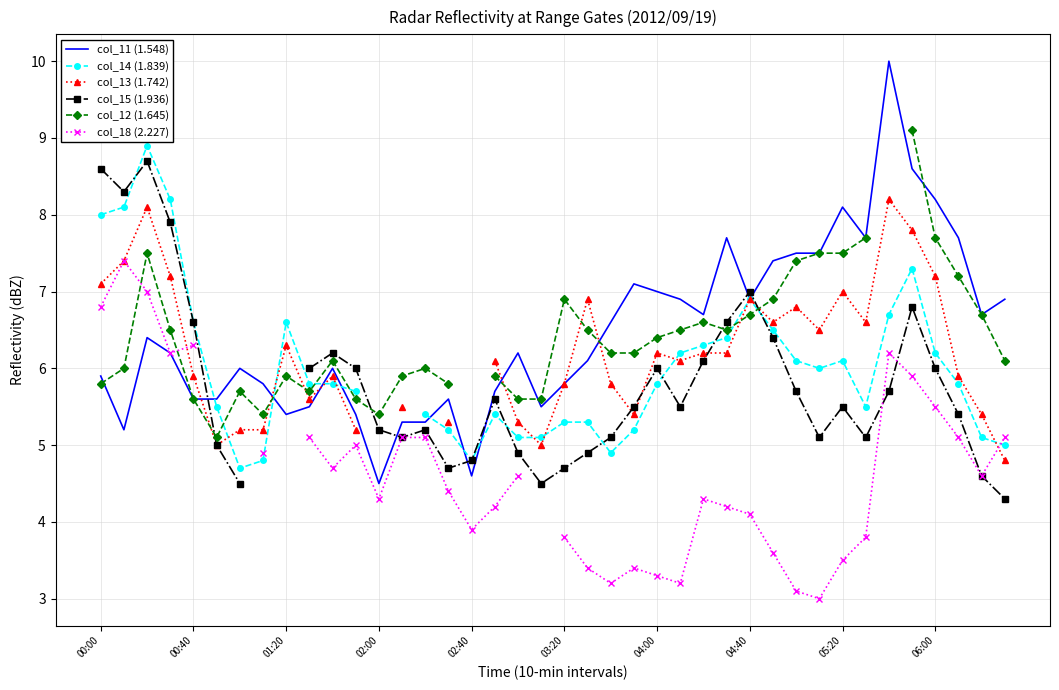

What is the maximum value for col_11 (1.548)?

10.0